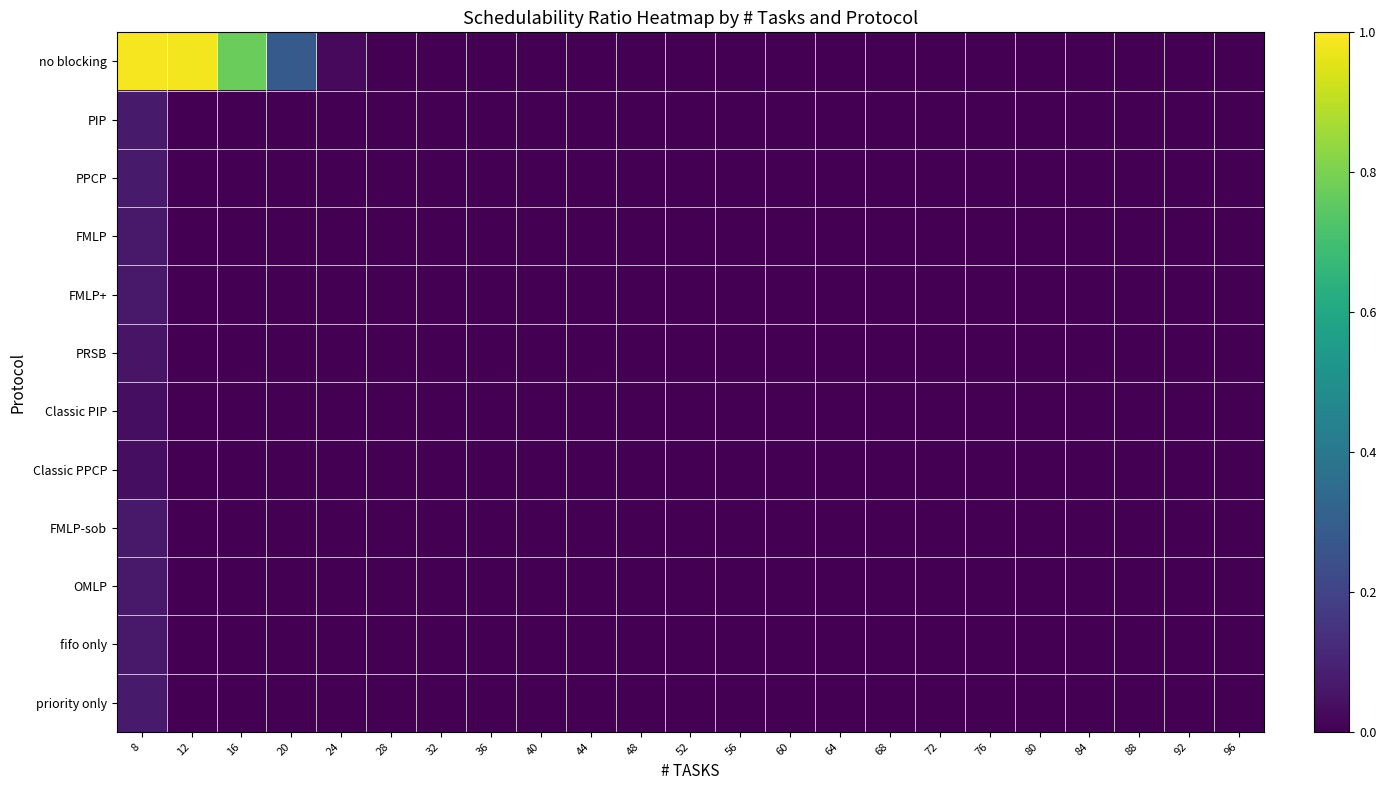

Between 84 and 80, which is larger?

84